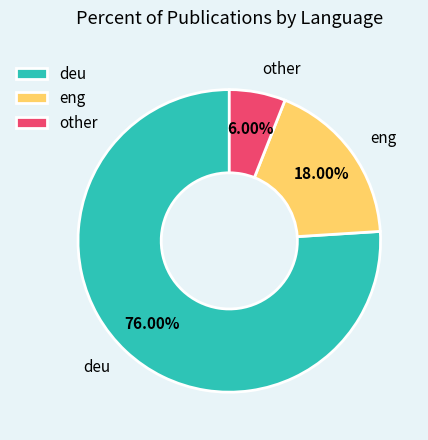

What is the ratio of the value at eng to the value at deu?

0.2